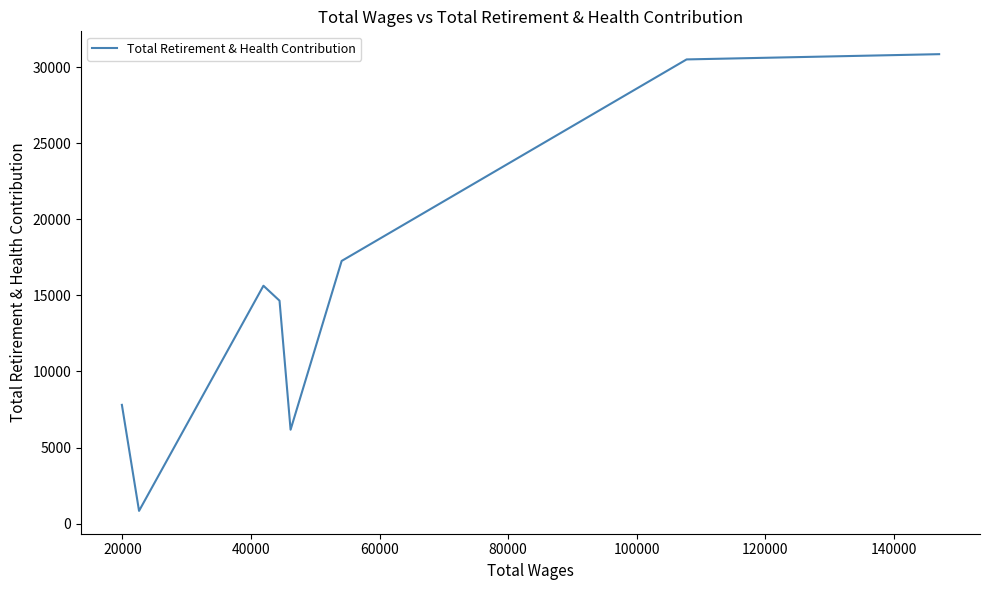

Count the number of data series in this chart.

1